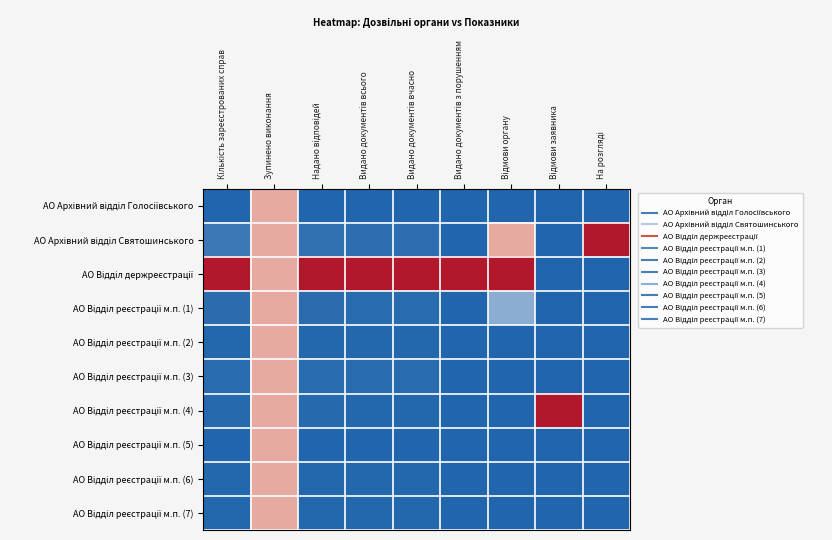

How many series are shown in this chart?

10